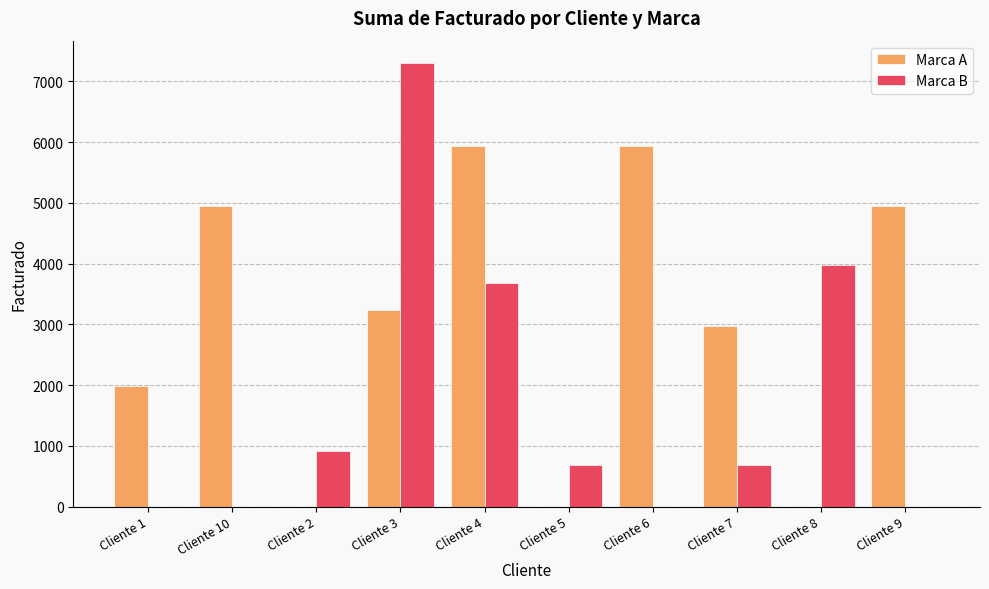

What is the maximum value for Marca B?

7305.0